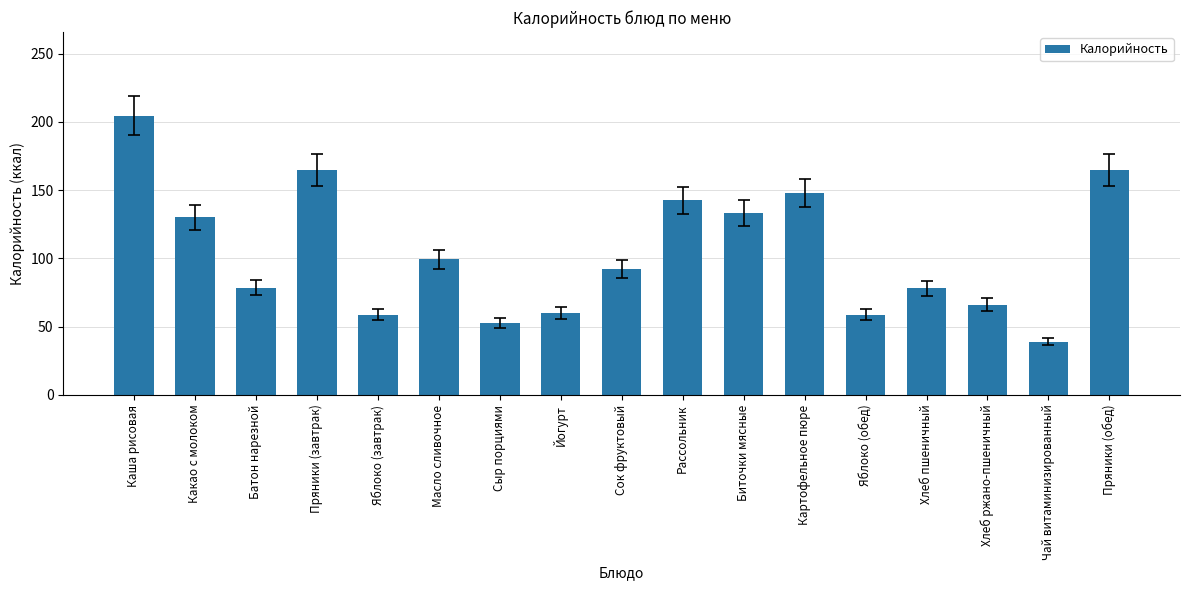

What is the label of the 7th bar from the right?

Биточки мясные